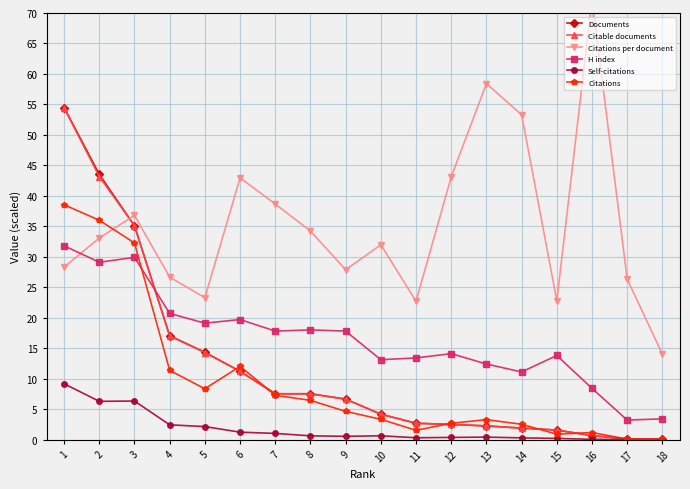

At which category is the sum across all series the highest?

1